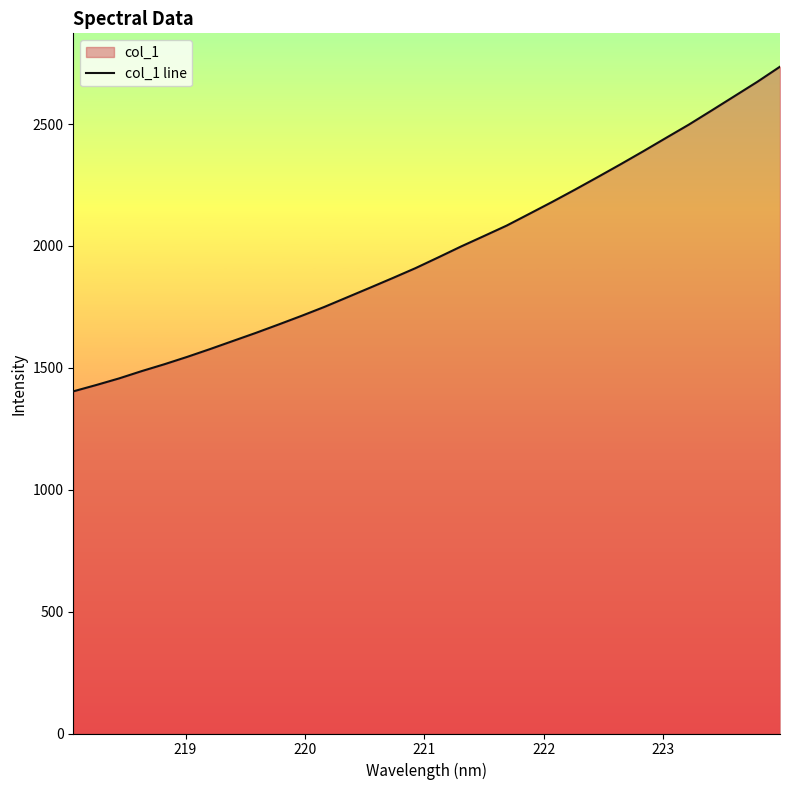

How many lines are shown in the chart?

1